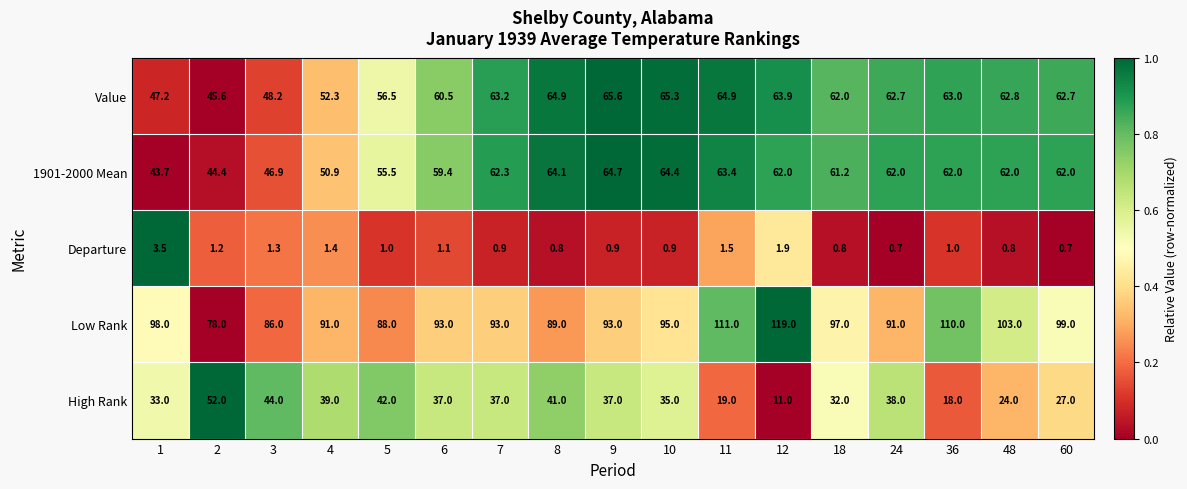

Which series changed the most between 5 and 10?

1901-2000 Mean